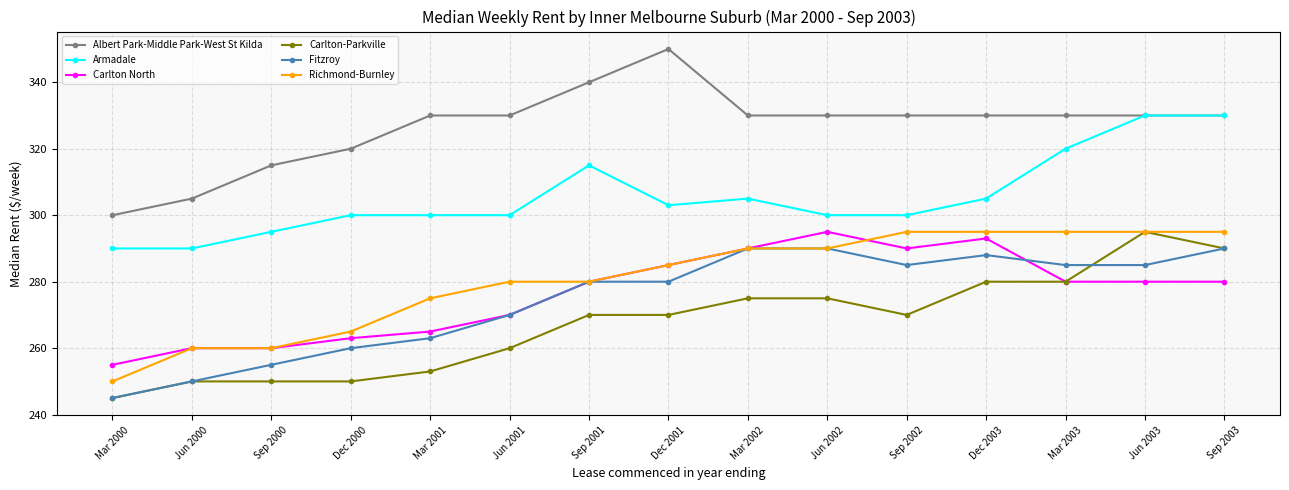

How many lines are shown in the chart?

6